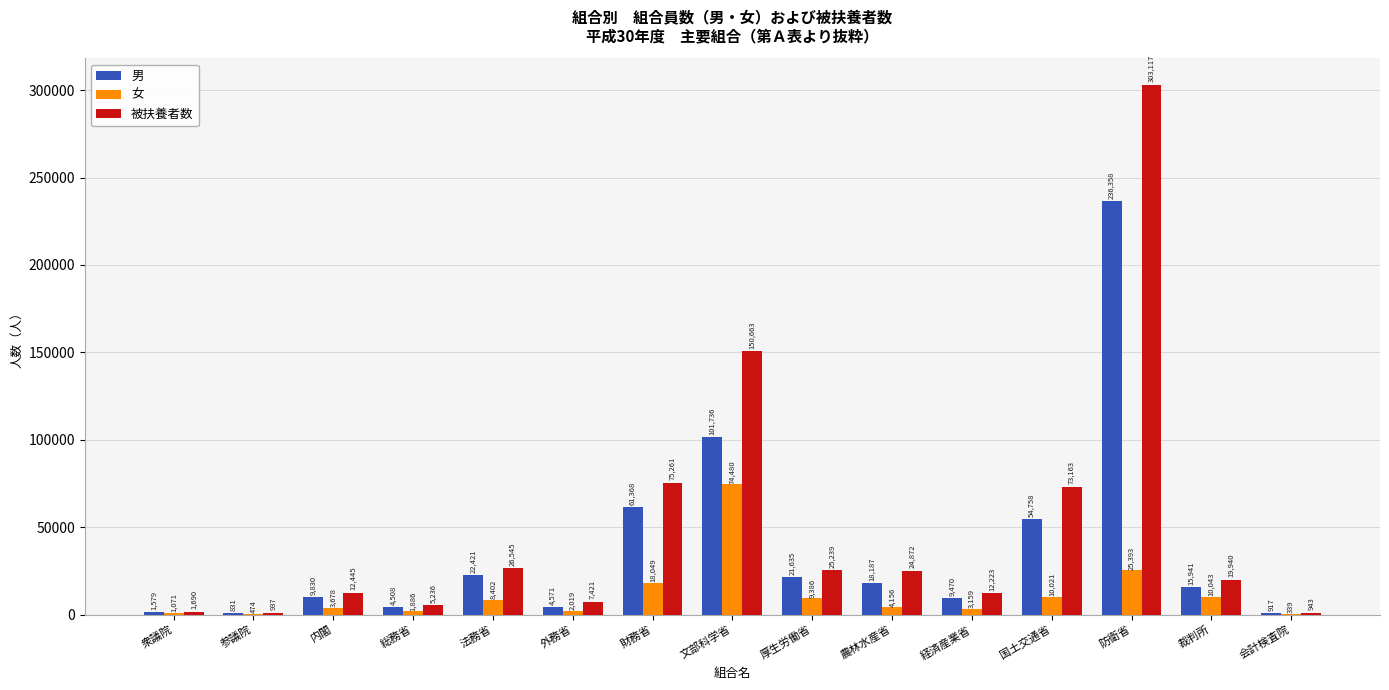

How many groups of bars are there?

15